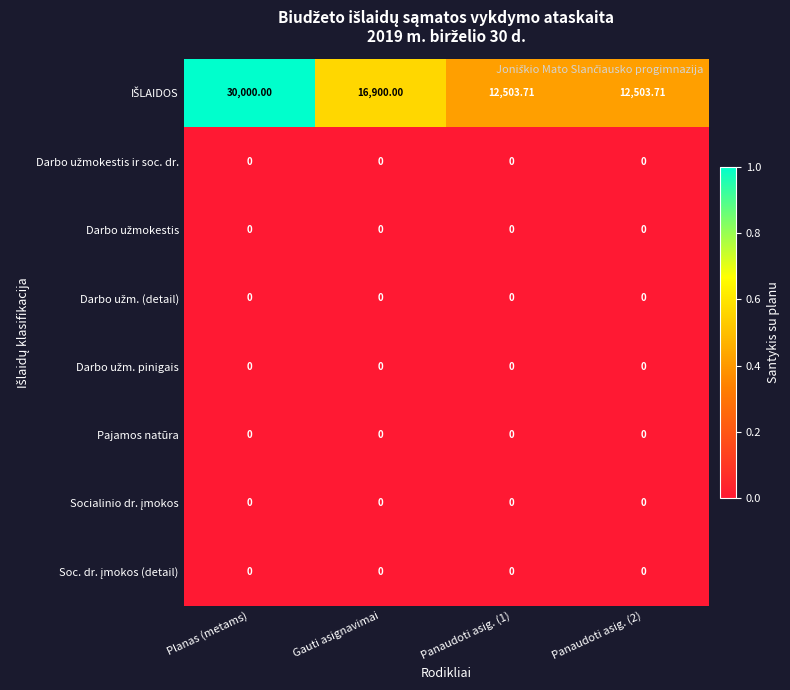

At which category is the sum across all series the highest?

Planas (metams)